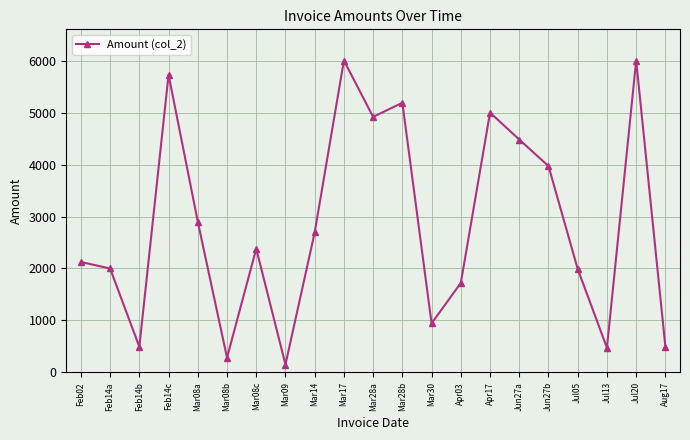

How many points are higher than both their immediate neighbors (excluding endpoints)?

6